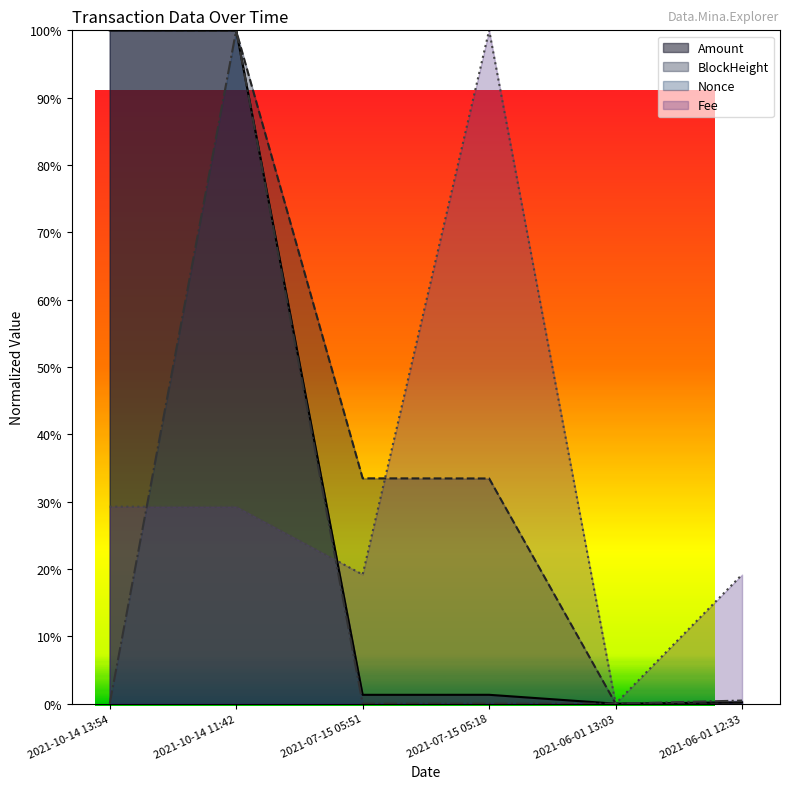

What is the highest value of the Fee series?

1.0